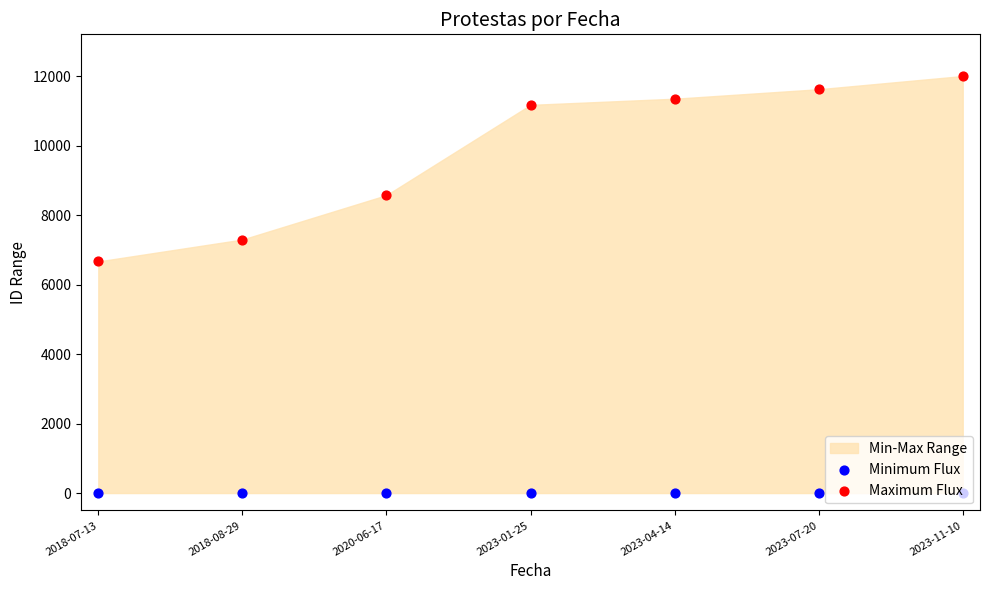

At how many categories does at least one series exceed 1972?

7